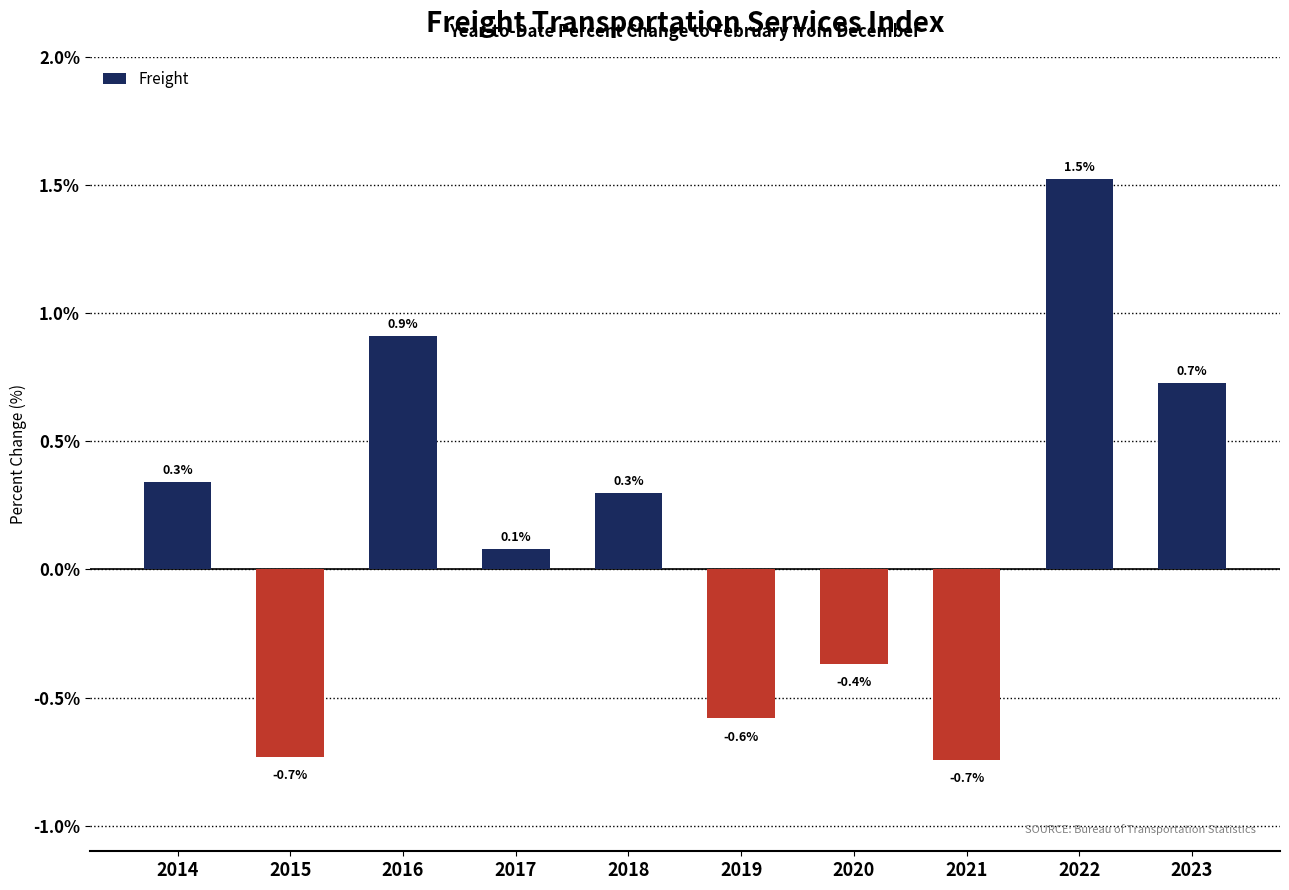

What is the average value?

0.1